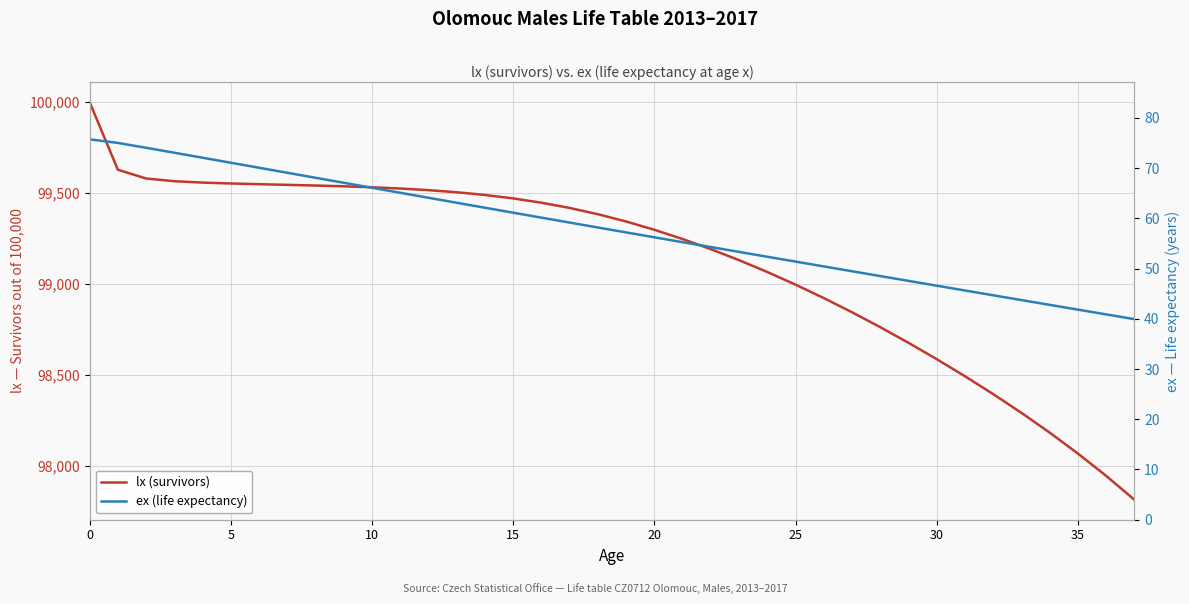

What is the sum of all ex (life expectancy) values?

2196.2